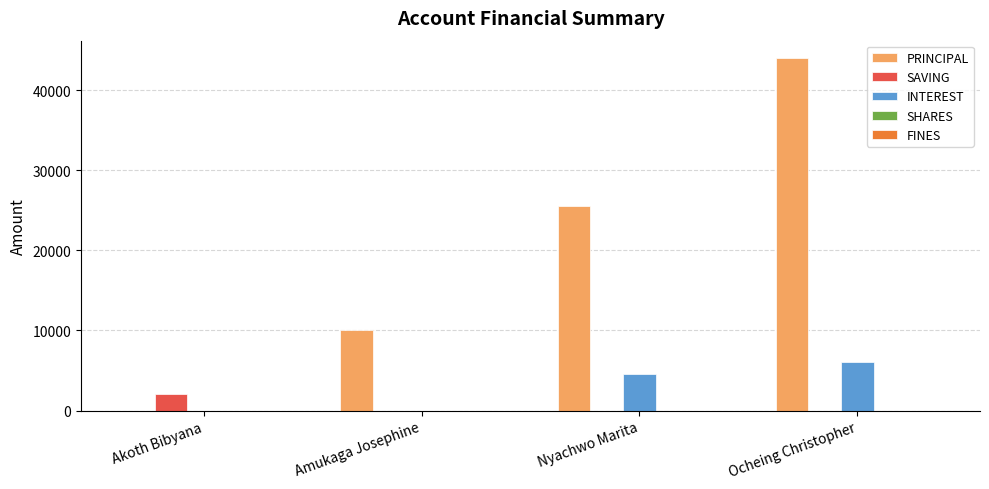

Between Akoth Bibyana and Amukaga Josephine, which series saw the biggest shift?

PRINCIPAL